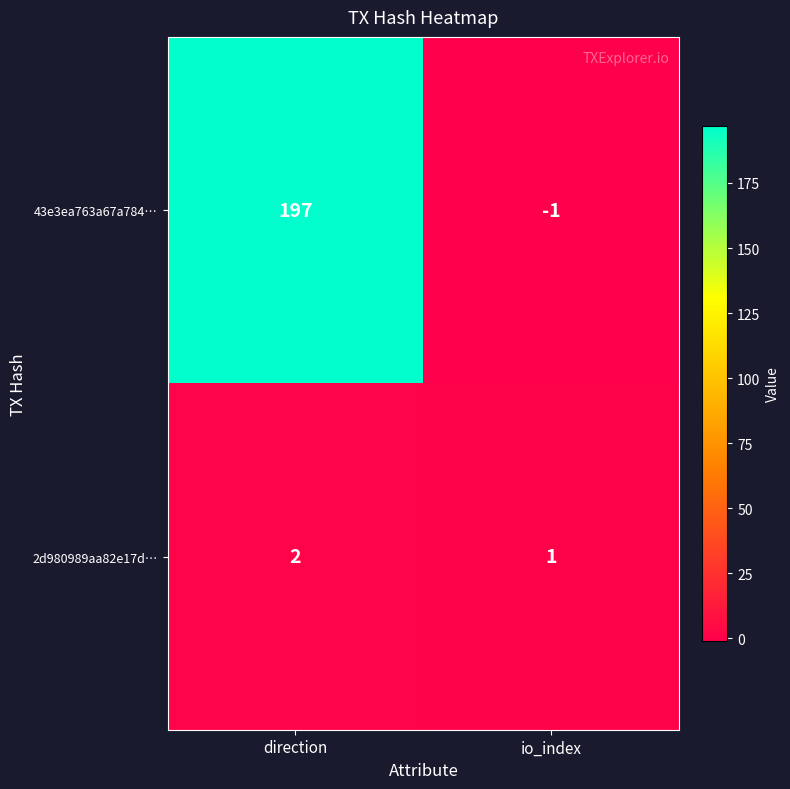

What is the sum of all 43e3ea763a67a784… values?

196